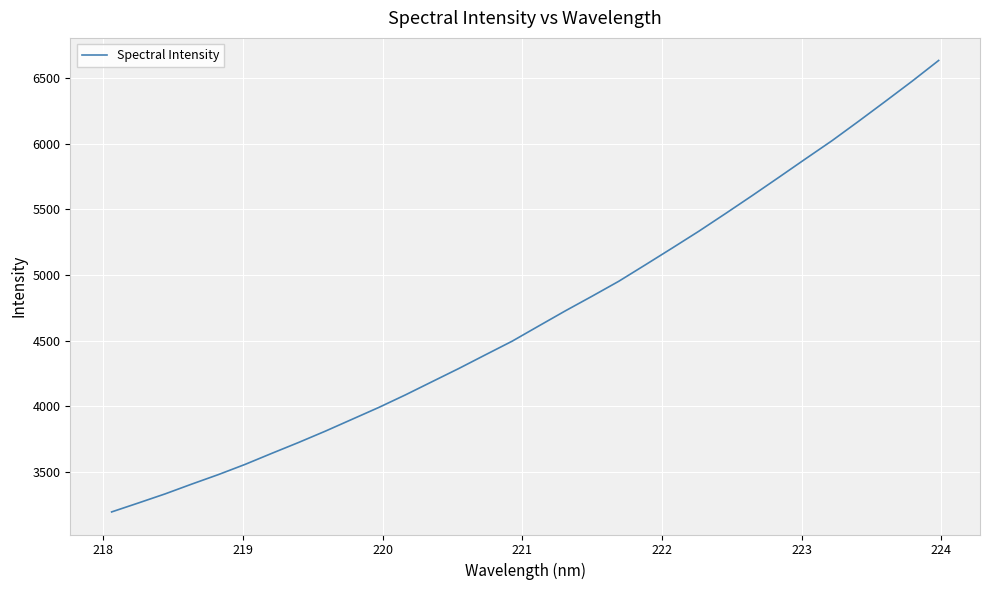

What is the greatest value displayed?

6636.3